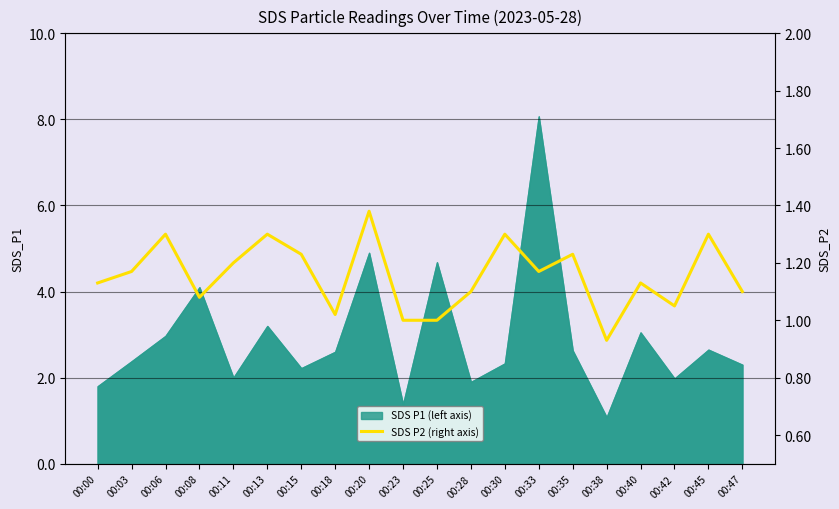

What is the value of the 13th point from the left?

1.3